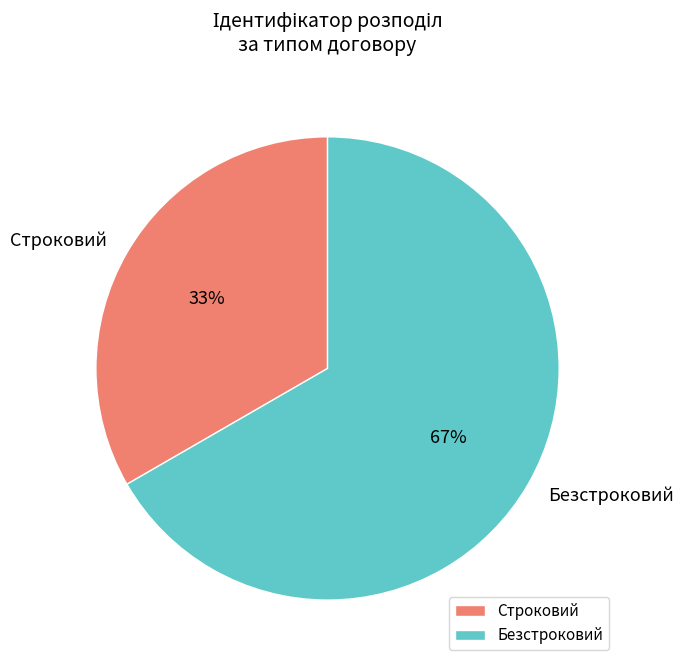

What is the largest slice in the pie chart?

Безстроковий